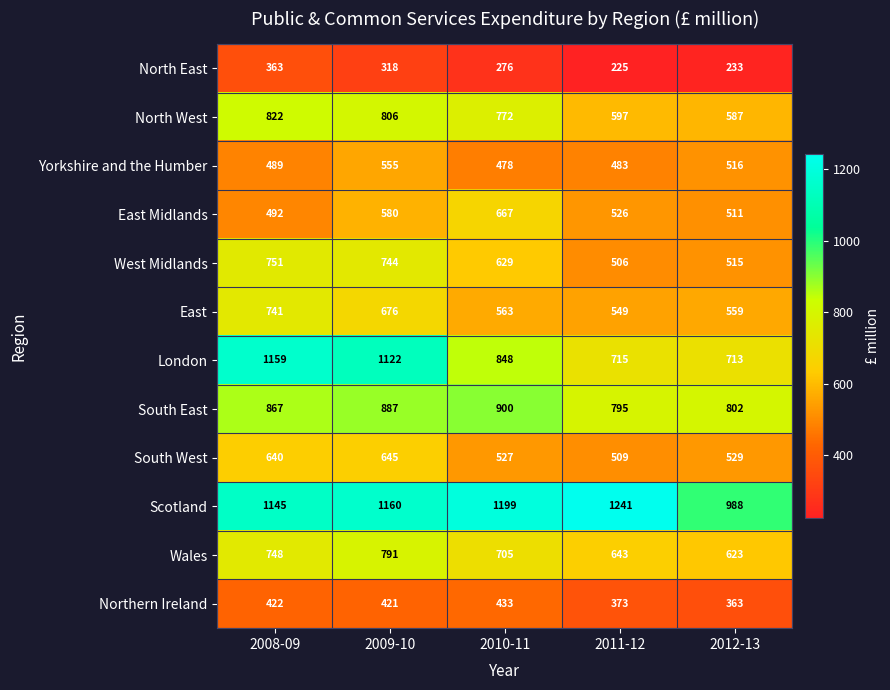

Is it true that North West equals 597 at 2011-12?

True